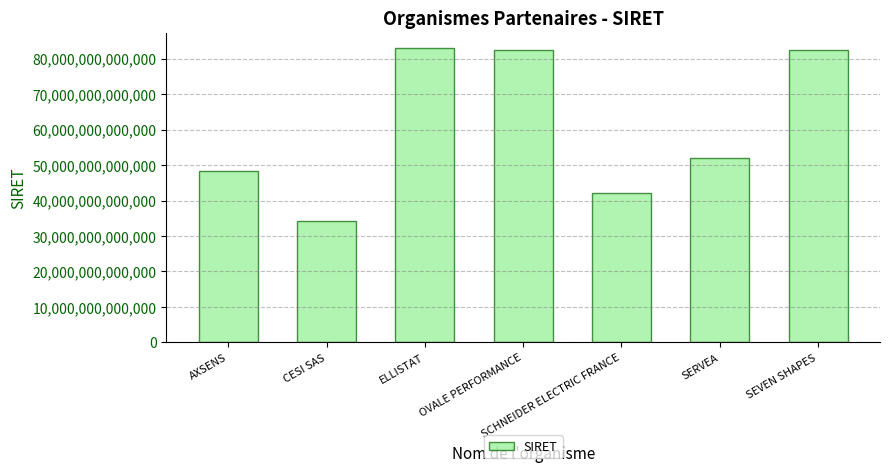

What is the label of the 5th bar from the left?

SCHNEIDER ELECTRIC FRANCE